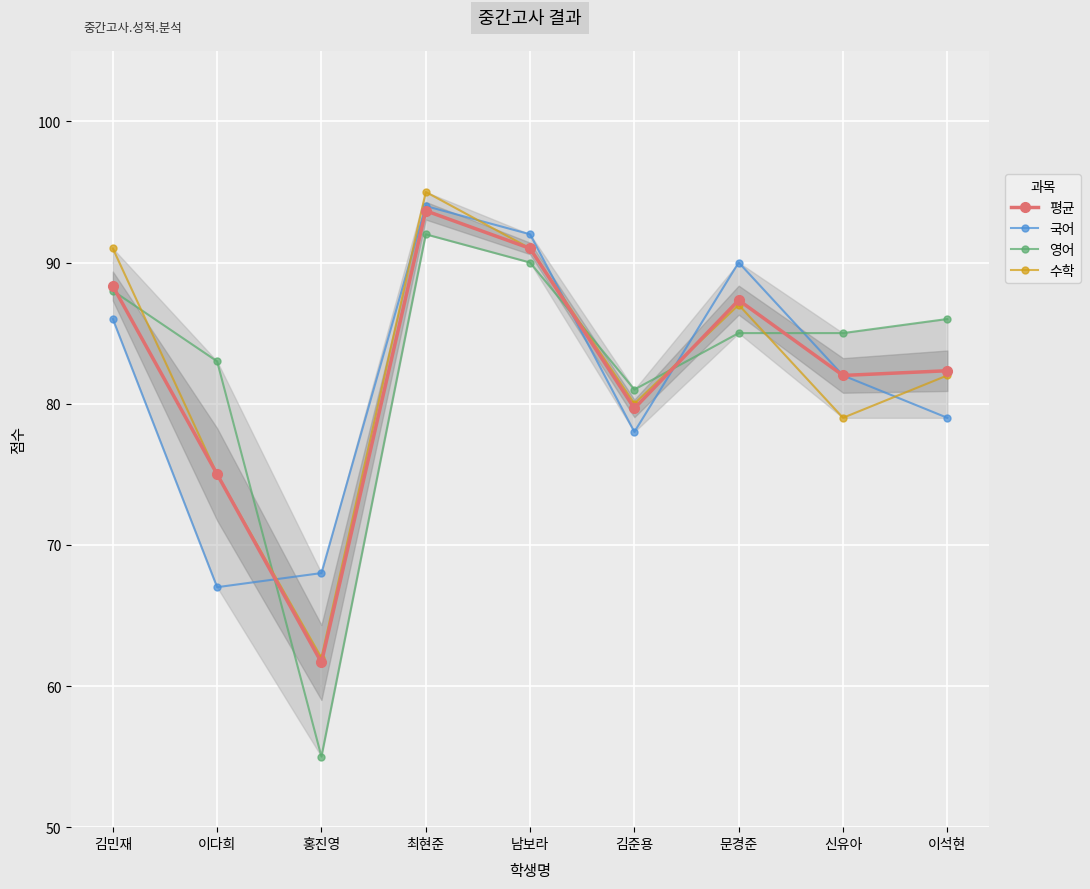

At how many categories does at least one series exceed 79?

8